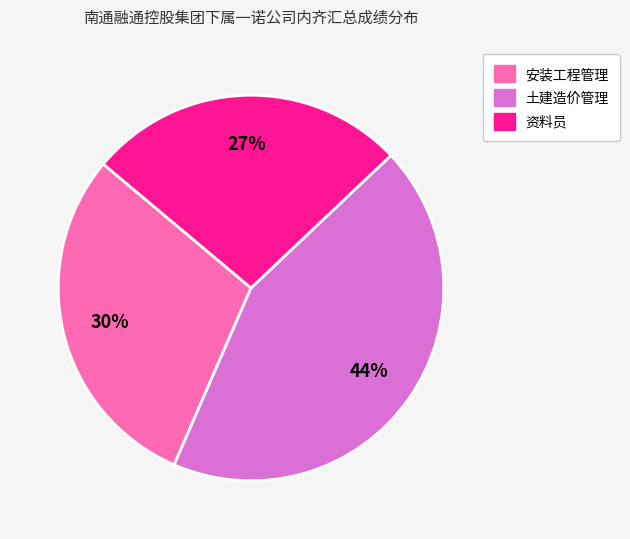

To the nearest percent, what is the difference between the largest and smallest slice percentages?

17%